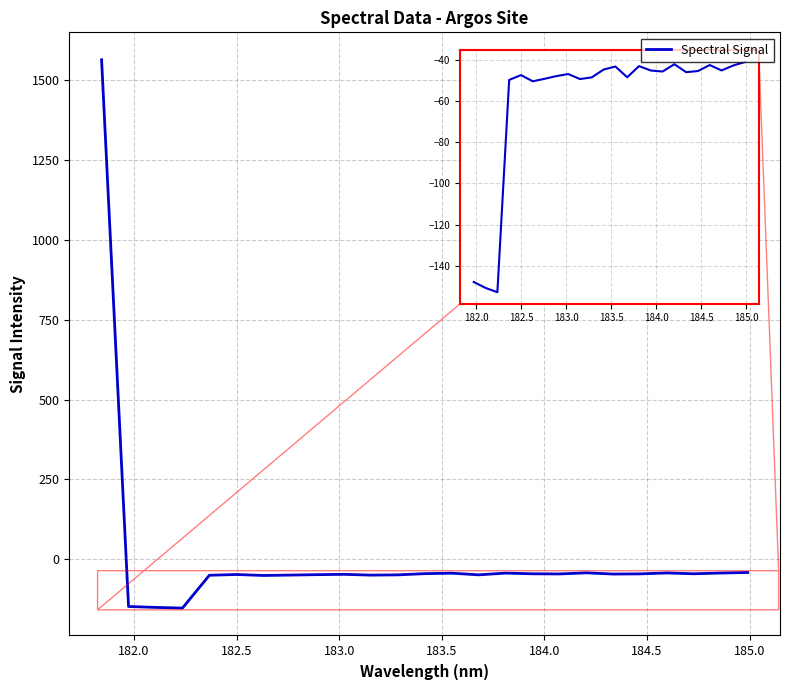

What is the minimum value shown in the chart?

-152.7